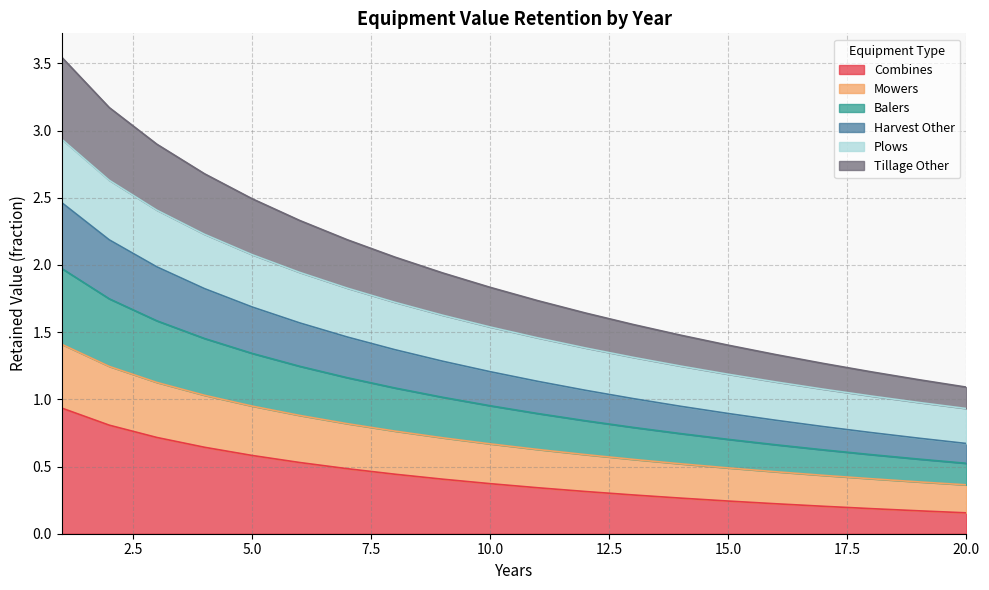

What is the difference between the highest and lowest values at 11?

1.4